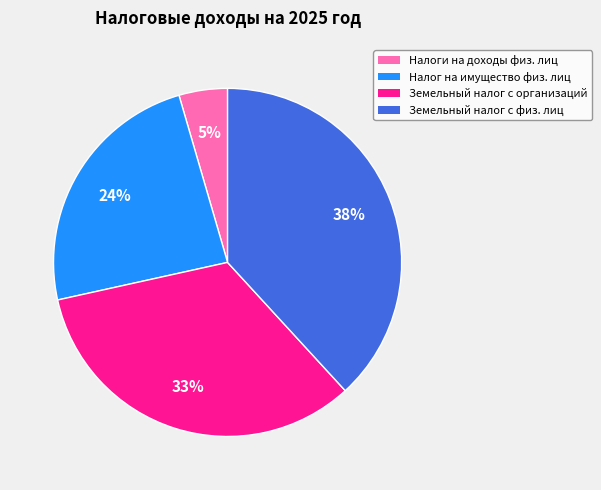

Is there any slice that represents more than half of the pie?

No